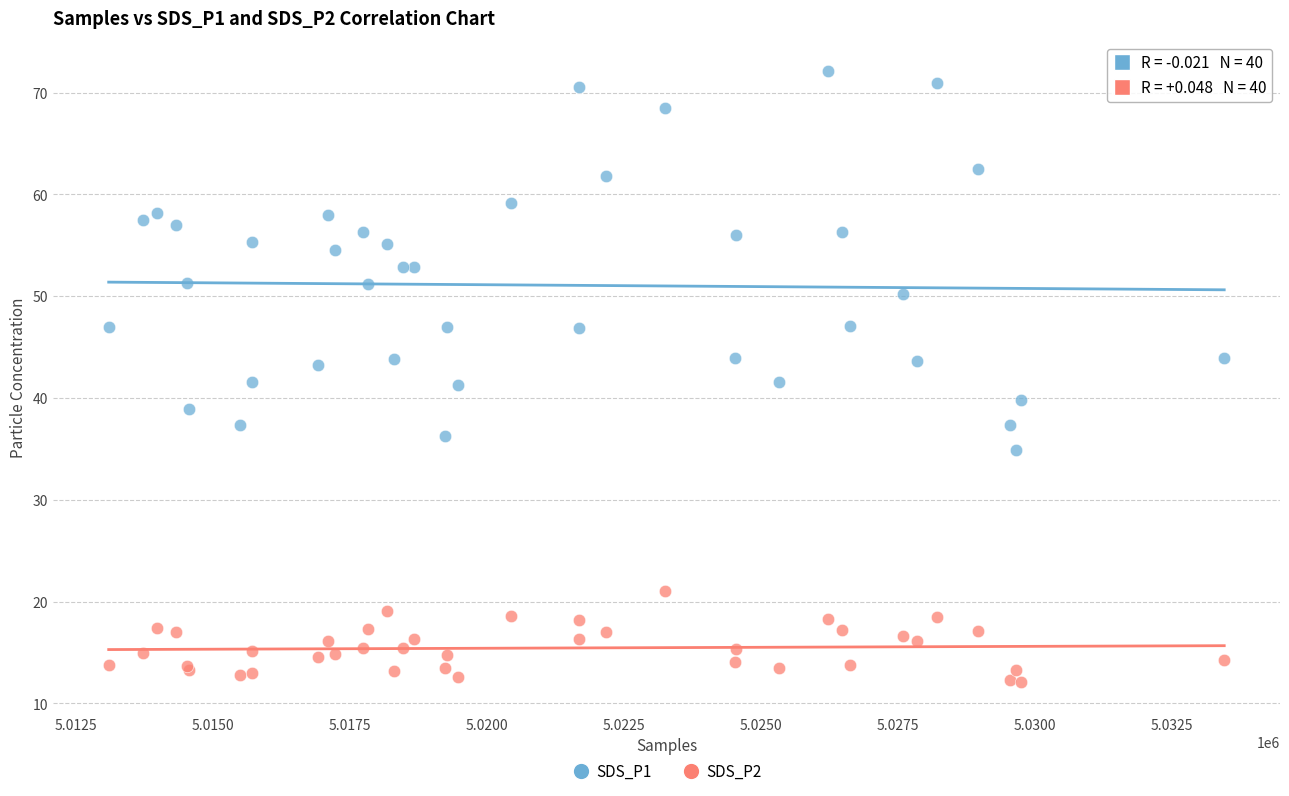

Which series reaches the maximum Y coordinate?

SDS_P1